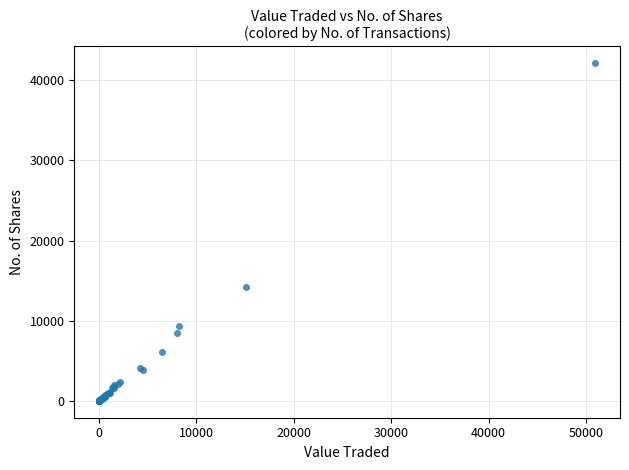

What Y value in the scatter plot is closest to 21053?

14169